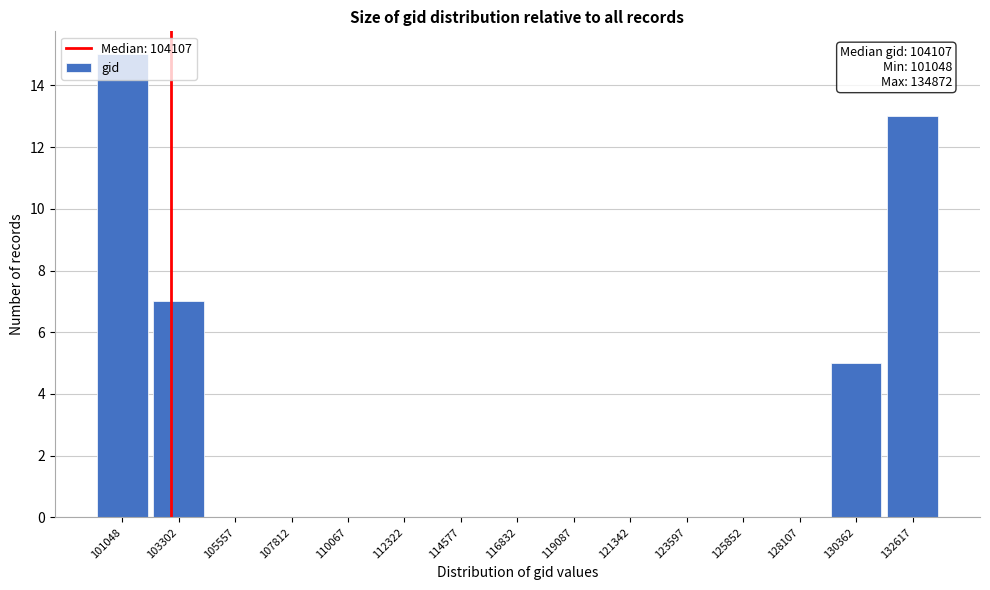

What is the maximum value shown in the chart?

15